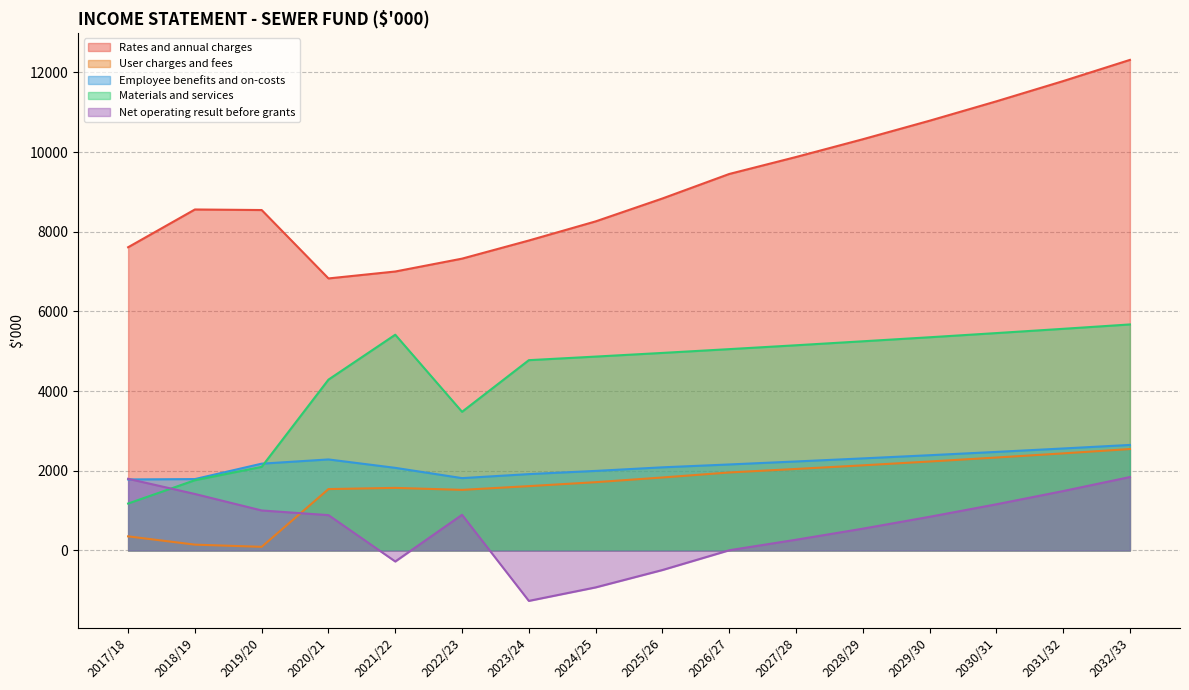

Does the chart have visible grid lines?

Yes